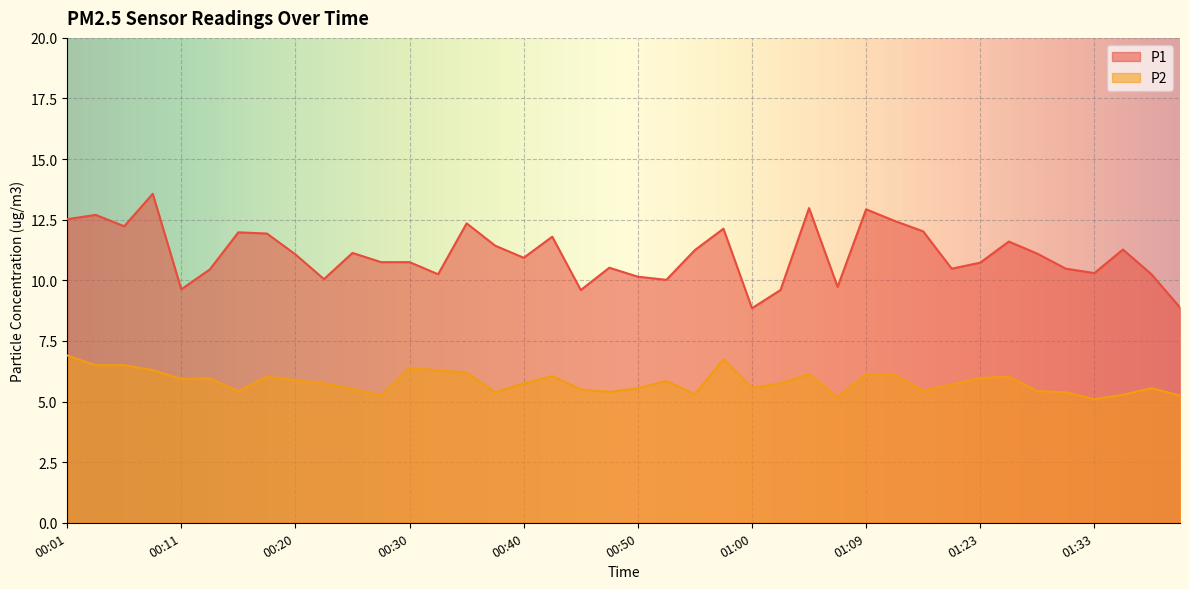

What are all the series names shown in the legend?

P1, P2